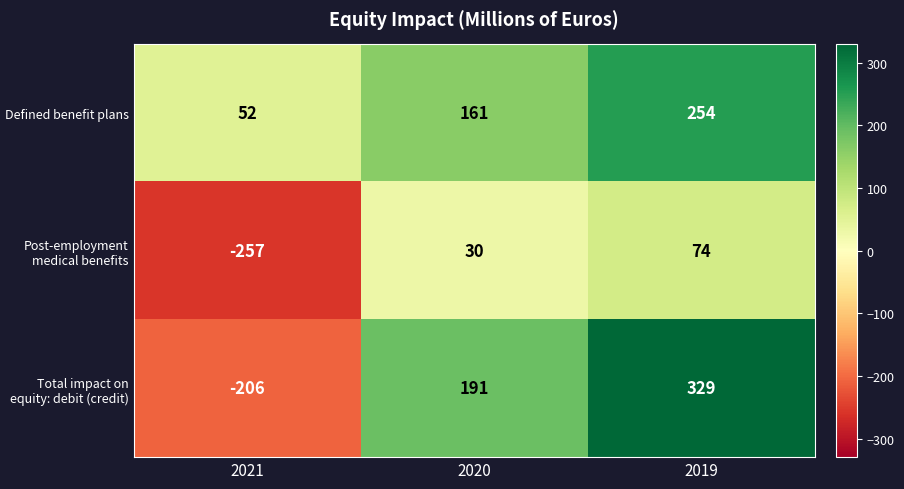

Rank the series by their maximum value, from highest to lowest.

Total impact on equity: debit (credit), Defined benefit plans, Post-employment medical benefits